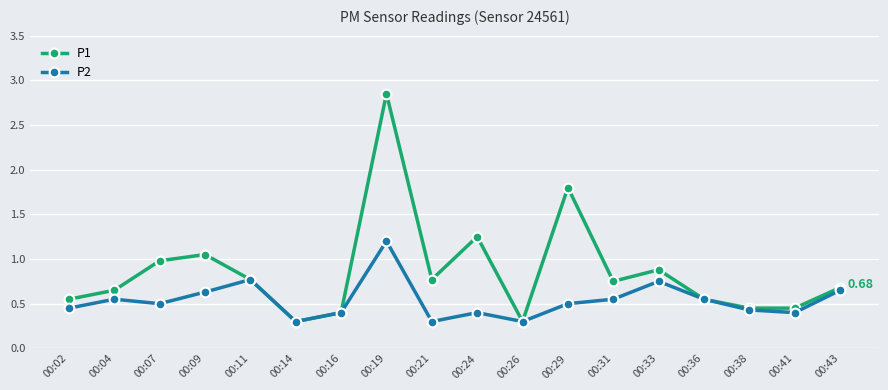

What is the difference between the P1 values at 00:02 and 00:07?

0.4